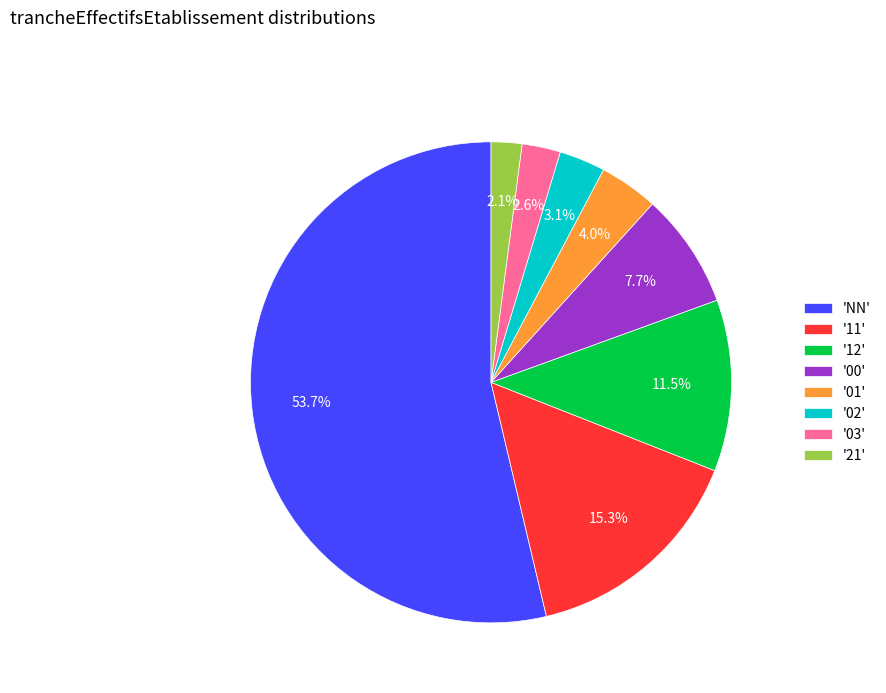

What percentage do '21' and '00' together represent?

9.8%